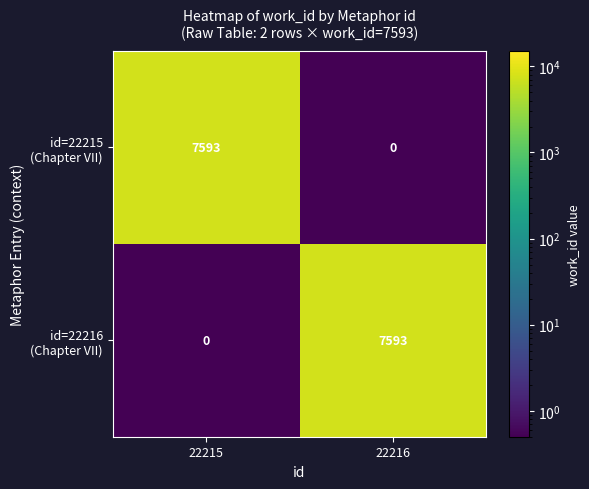

What is the spread (max minus min) of values at 22216?

7593